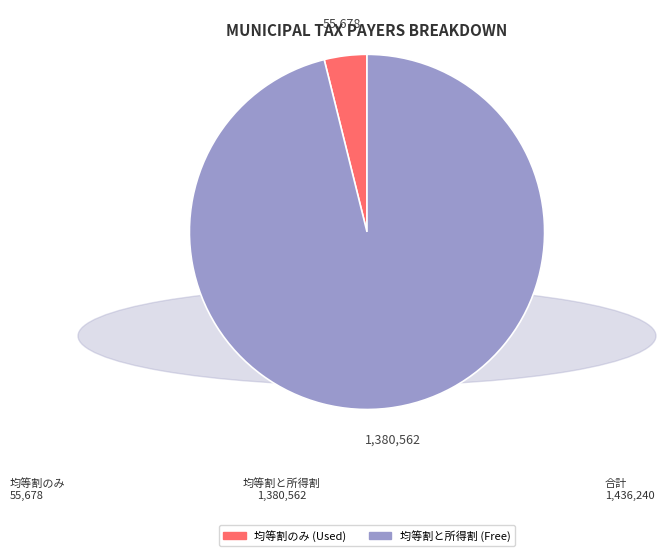

Does any single category account for the majority?

Yes